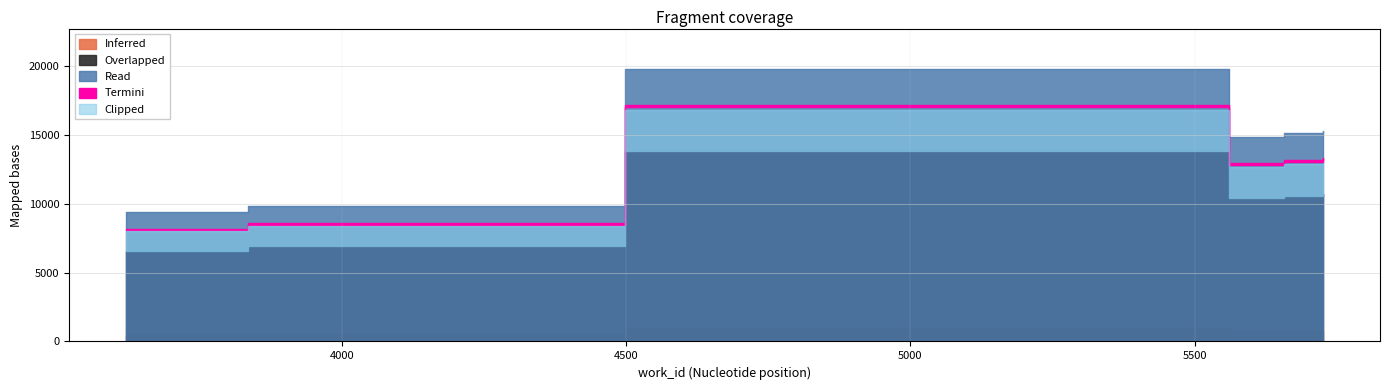

Between 5560 and 3834, which is larger?

5560